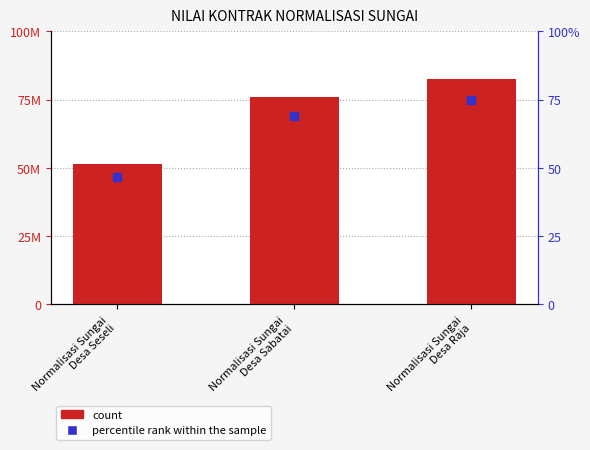

Which series contains the lowest Y value?

percentile rank within the sample